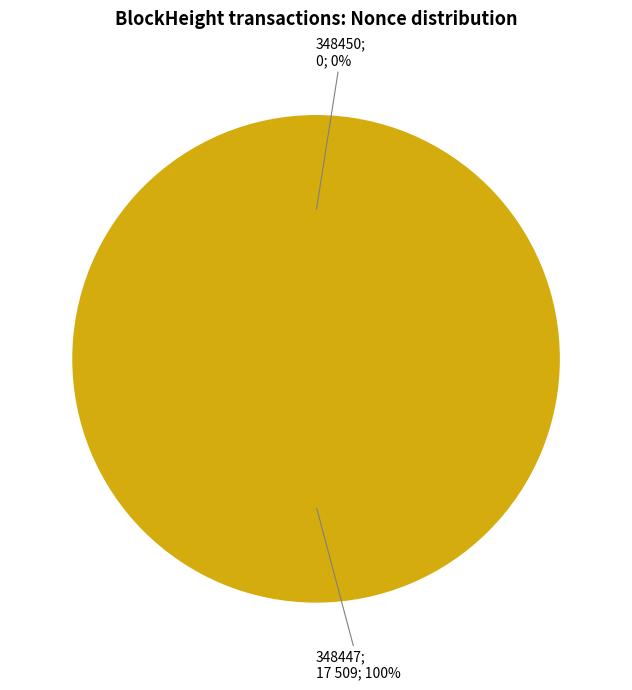

Does any single category account for the majority?

Yes